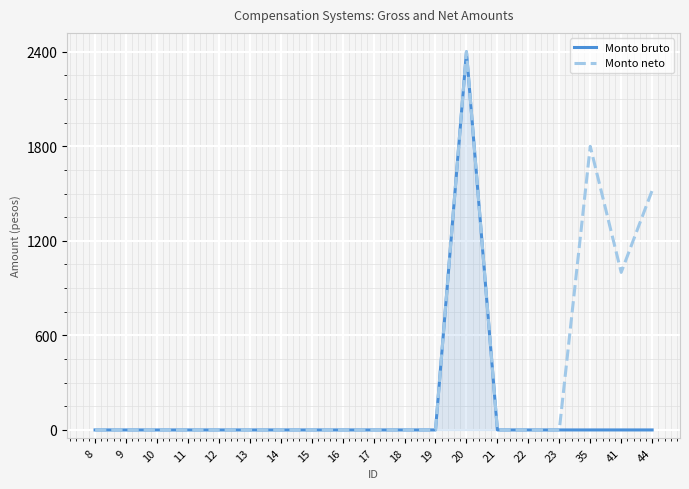

What is the sum of all Monto bruto values?

2400